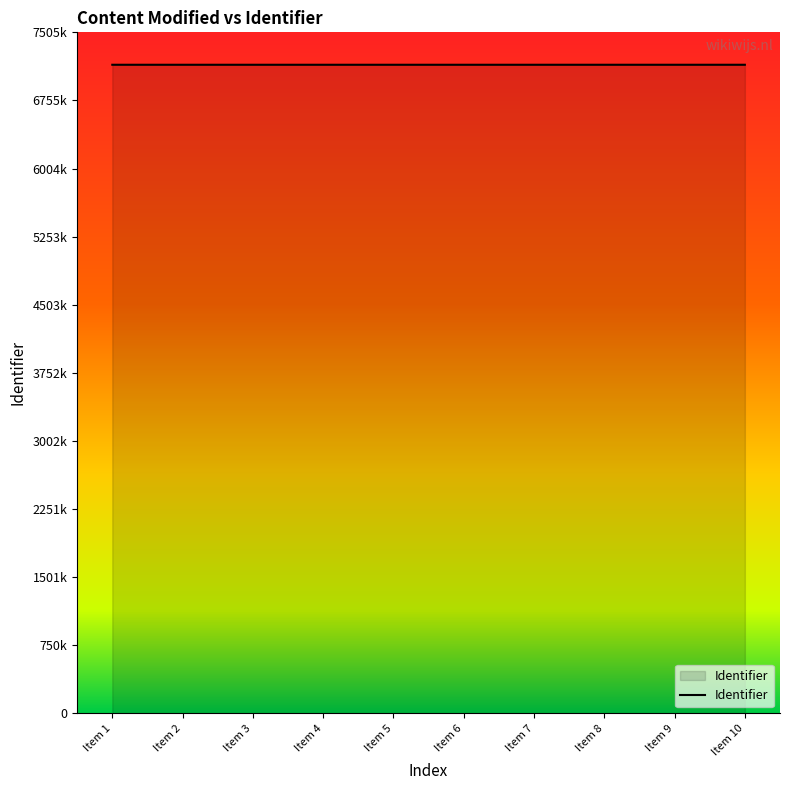

Is this an area chart (filled region under the line)?

Yes